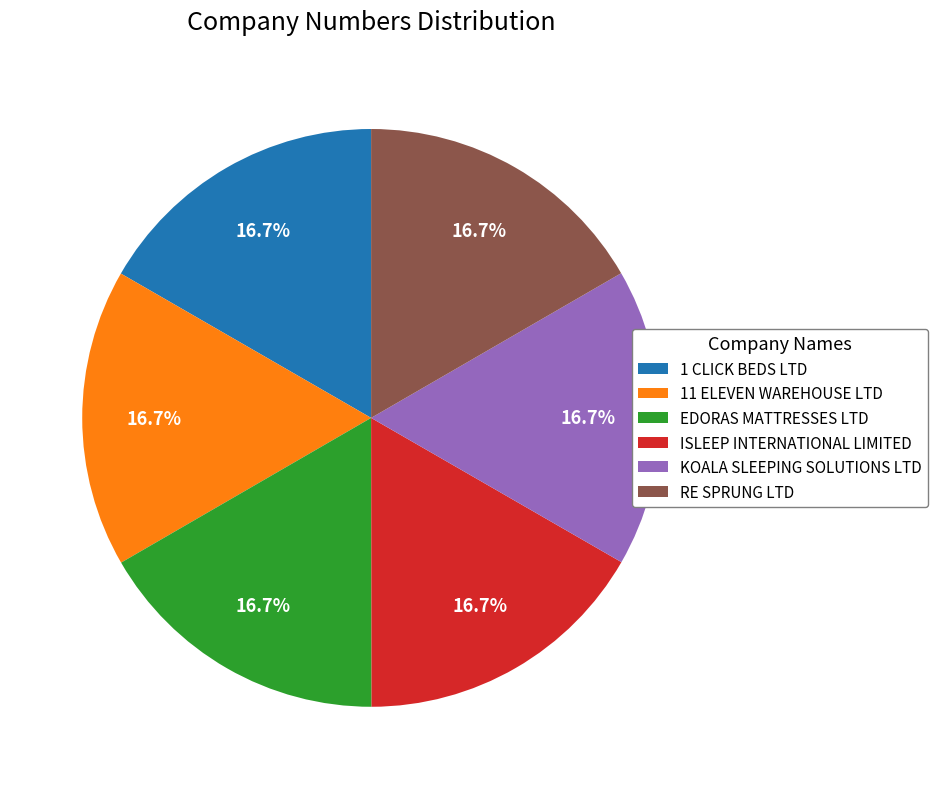

Approximately how many times larger is the value at RE SPRUNG LTD compared to EDORAS MATTRESSES LTD?

1.0